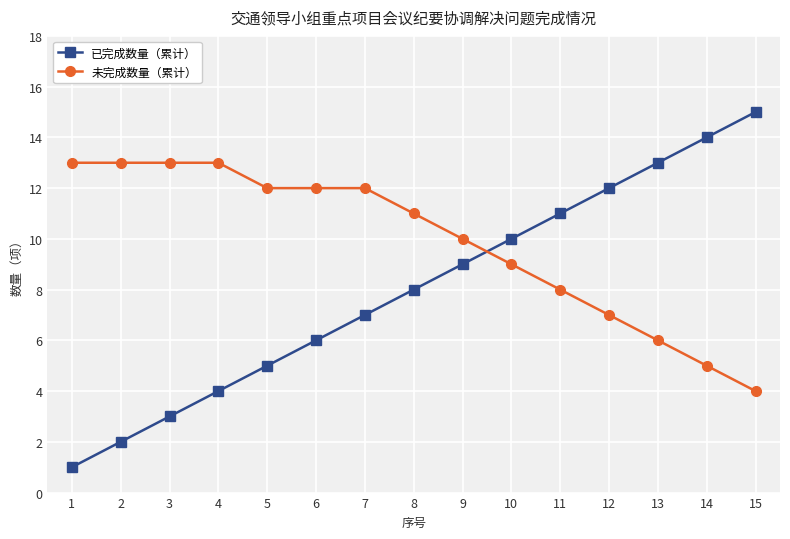

Which category has the highest value across all series?

15